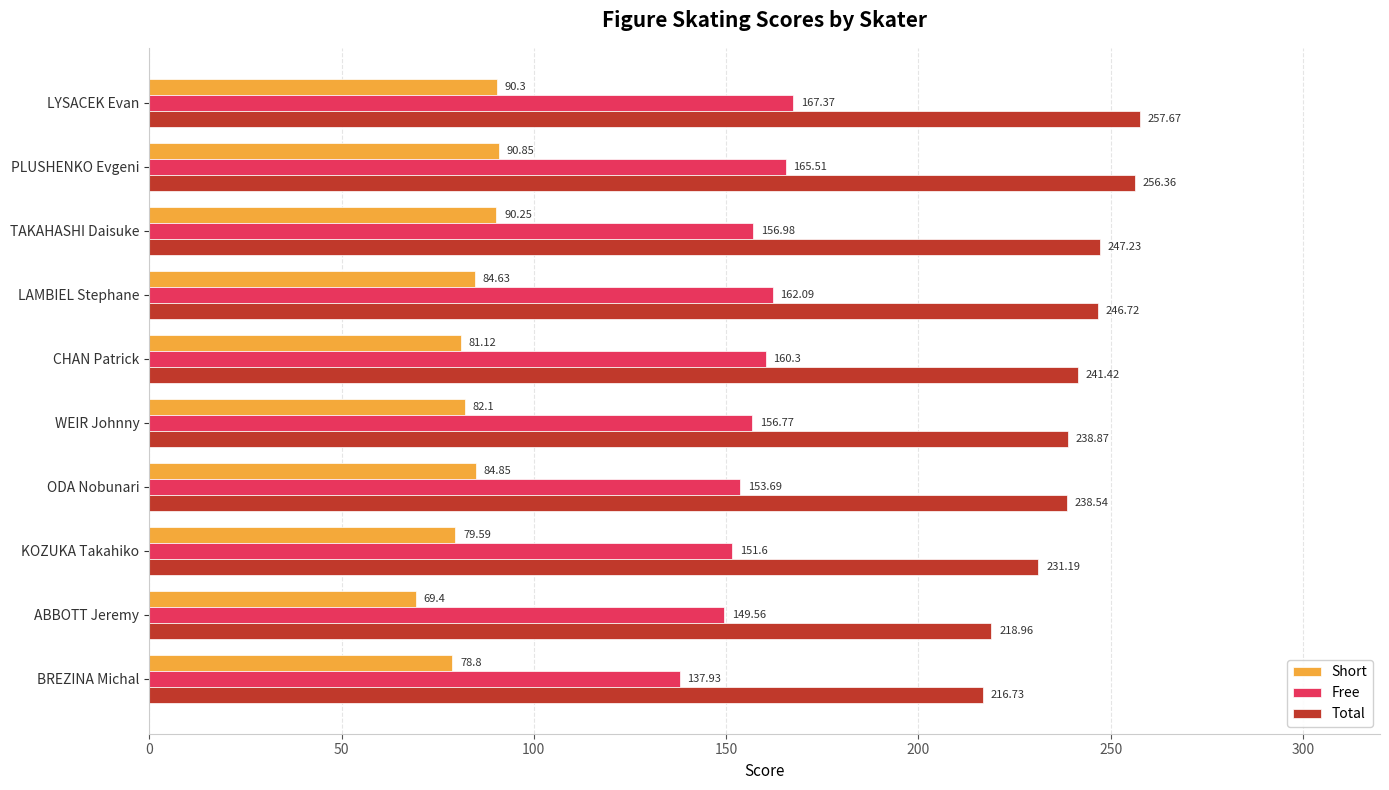

Count the number of data series in this chart.

3